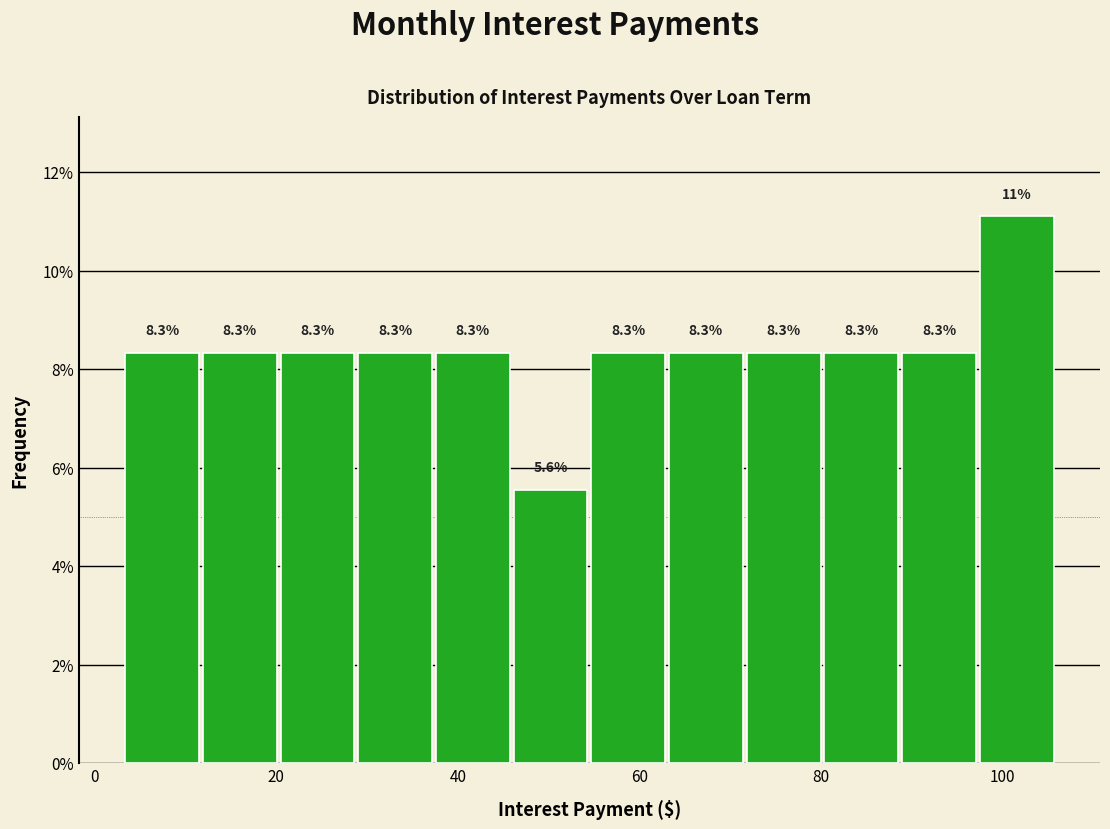

Which range on the x-axis has the tallest bar?

98 to 106